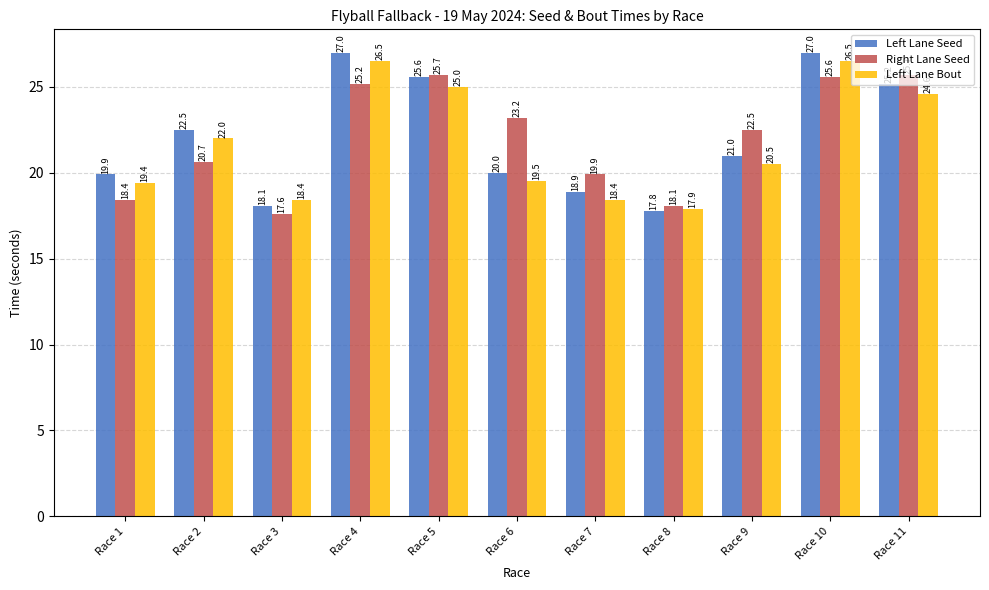

At which category is the sum across all series the highest?

Race 10